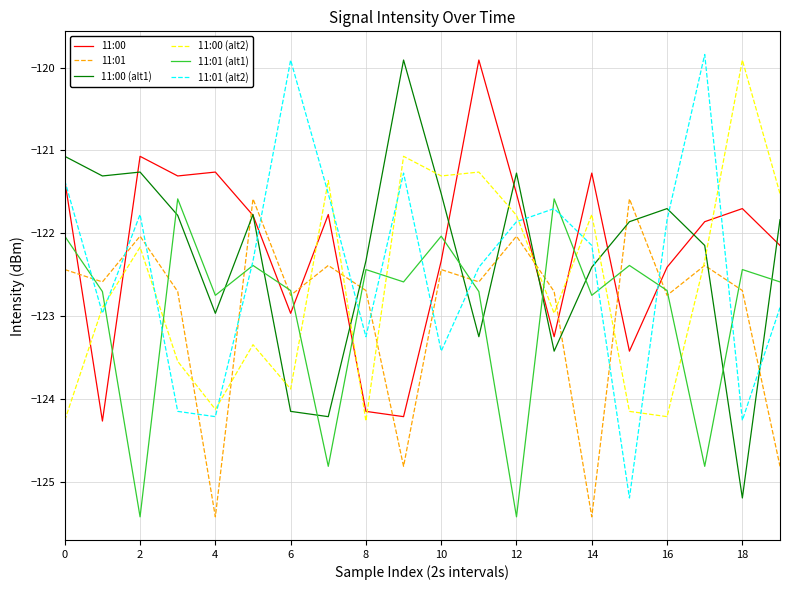

How many lines are shown in the chart?

6